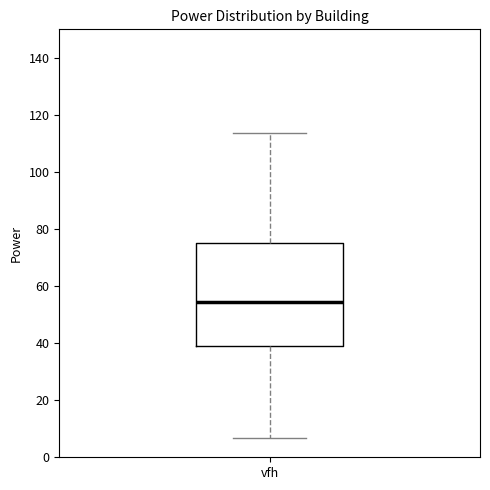

Where does the lower whisker of the box for vfh end on the y-axis? The values are not printed on the chart, so give them approximately, as read against the axis.

6